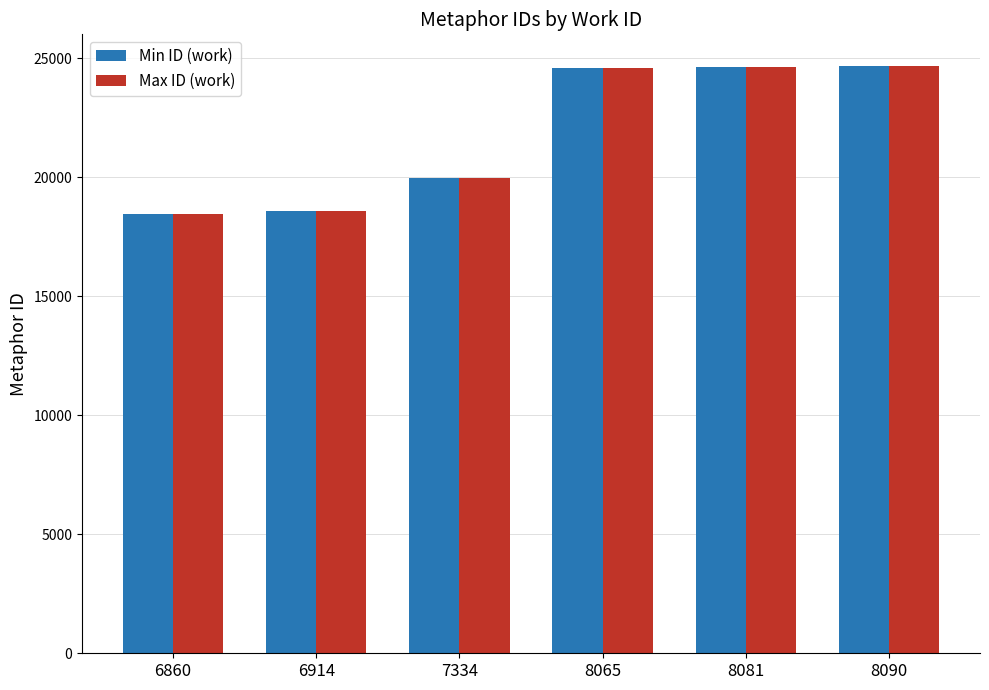

What is the maximum value shown in the chart?

24686